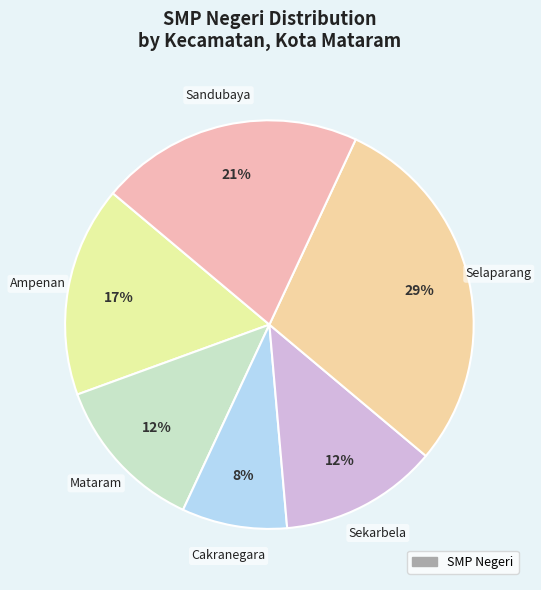

How many slices are in this pie chart?

6